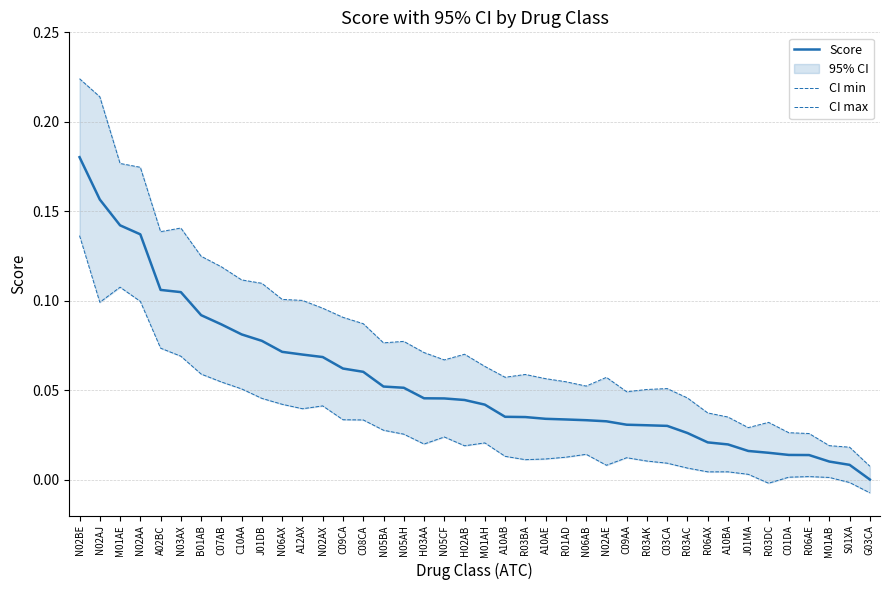

At which label is Score closest to 0?

G03CA